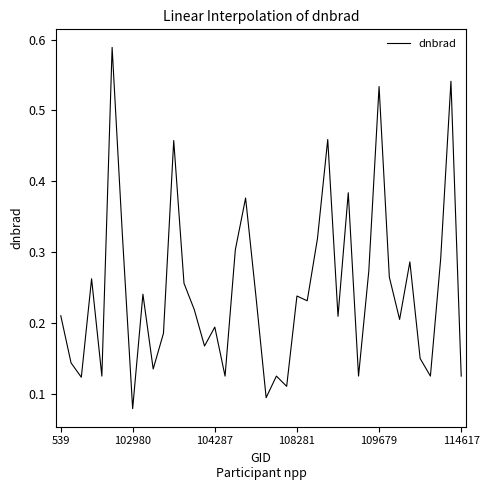

What is the label of the 29th point from the left?

28